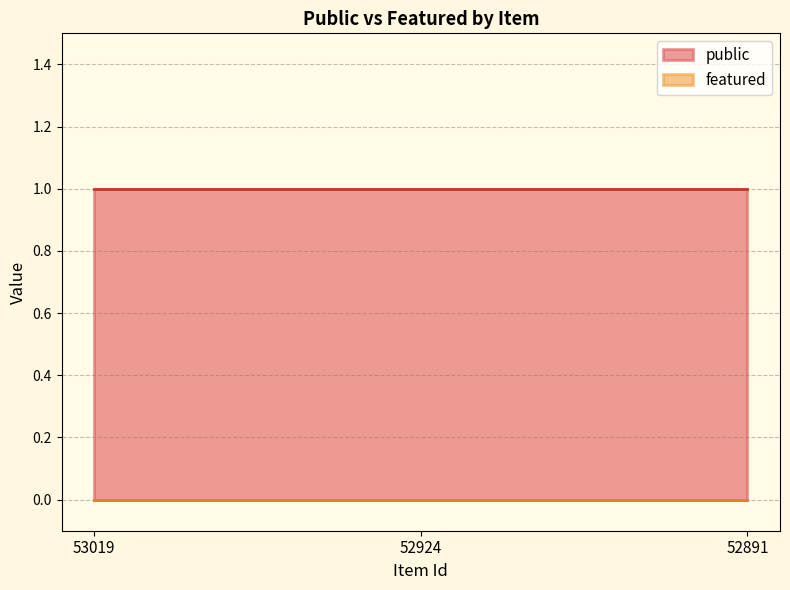

Between 52924 and 52891, which series saw the biggest shift?

public